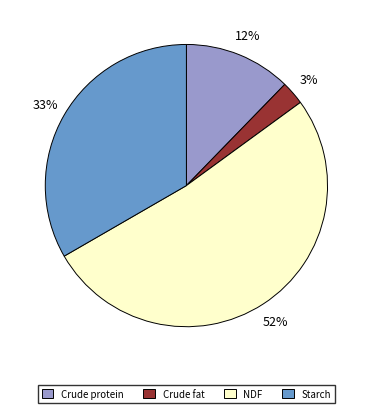

Which has a higher value, Crude fat or Starch?

Starch